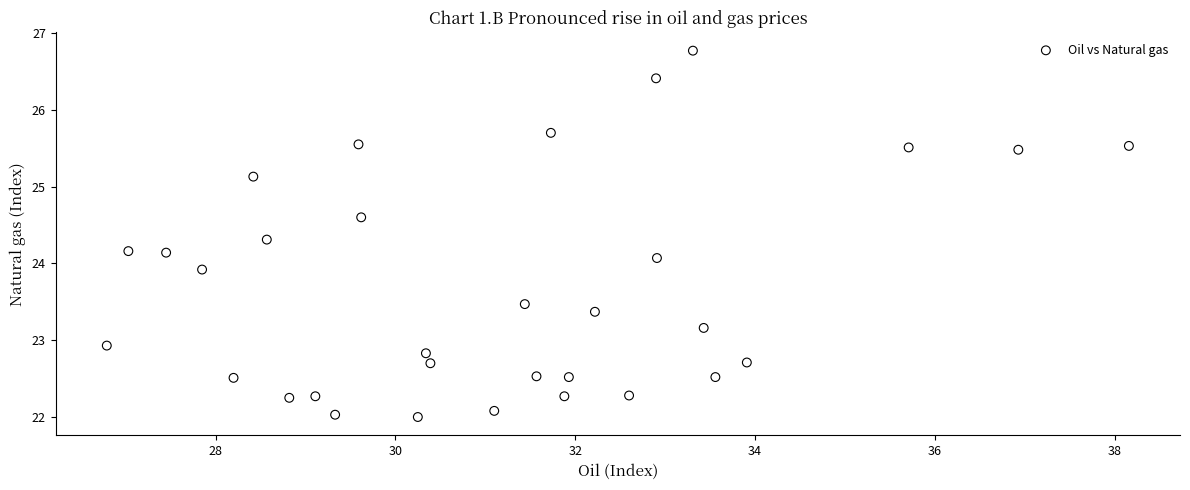

What is the range of X values (max minus min)?

11.4